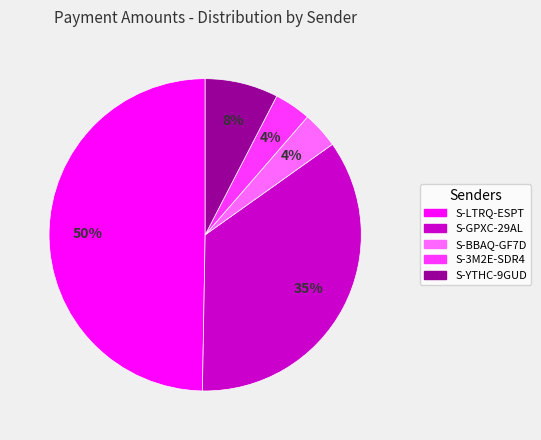

To the nearest percent, what is the combined percentage of S-LTRQ-ESPT and S-YTHC-9GUD?

57%